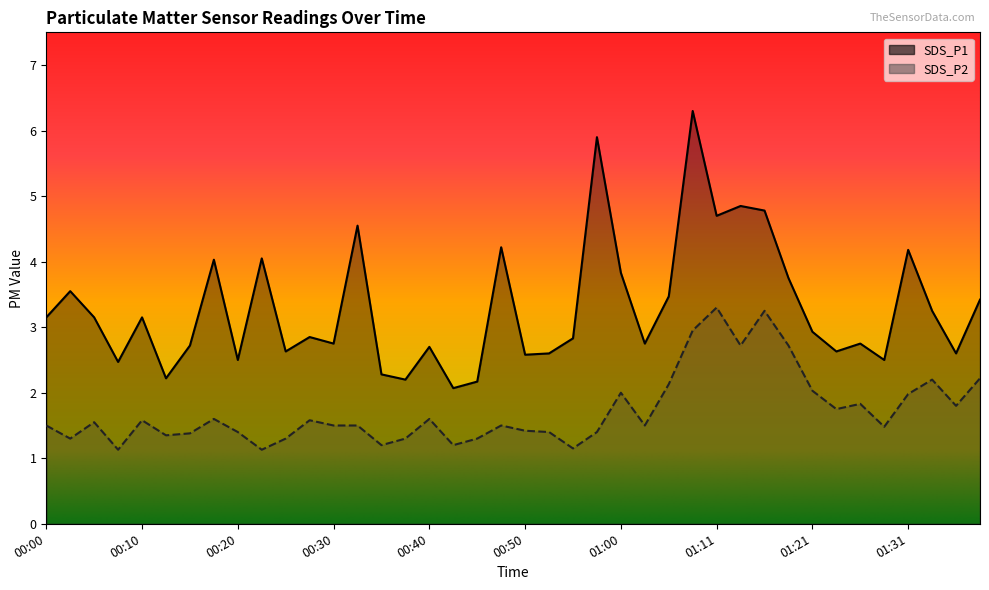

True or false: SDS_P2 and SDS_P1 intersect in this chart.

False